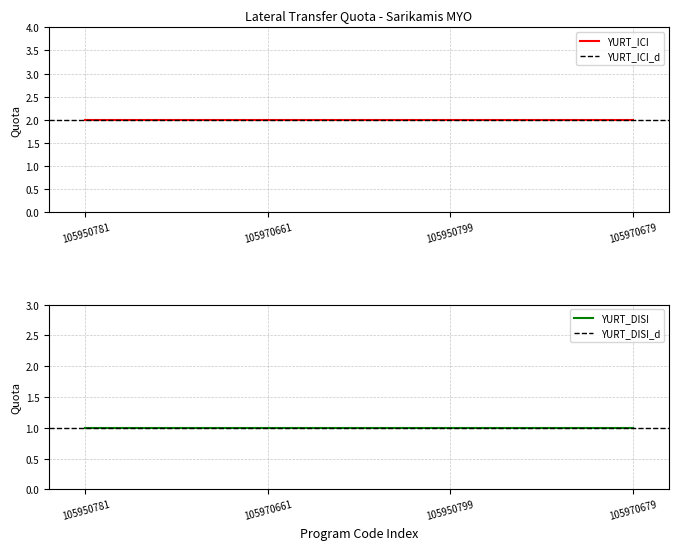

Reading left to right, extract all data points from this chart.

YURT_ICI: 105950781=2	105970661=2	105950799=2	105970679=2
YURT_DISI: 105950781=1	105970661=1	105950799=1	105970679=1